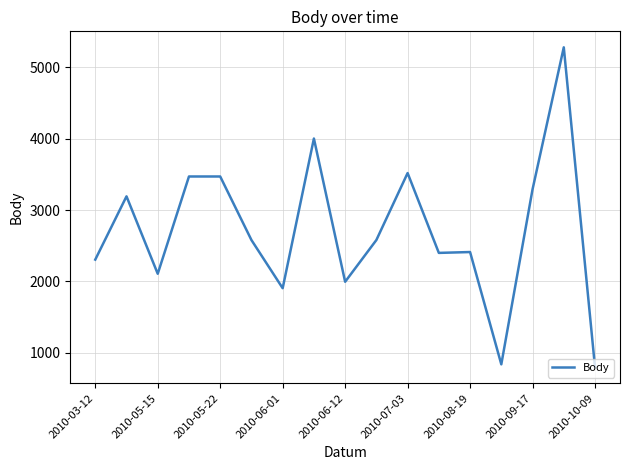

True or false: the data has more than 1 interior local peaks.

True